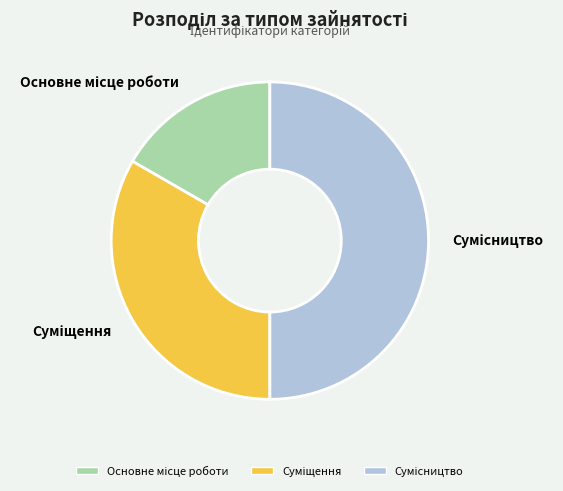

Rank the categories by value from highest to lowest.

Сумісництво, Суміщення, Основне місце роботи